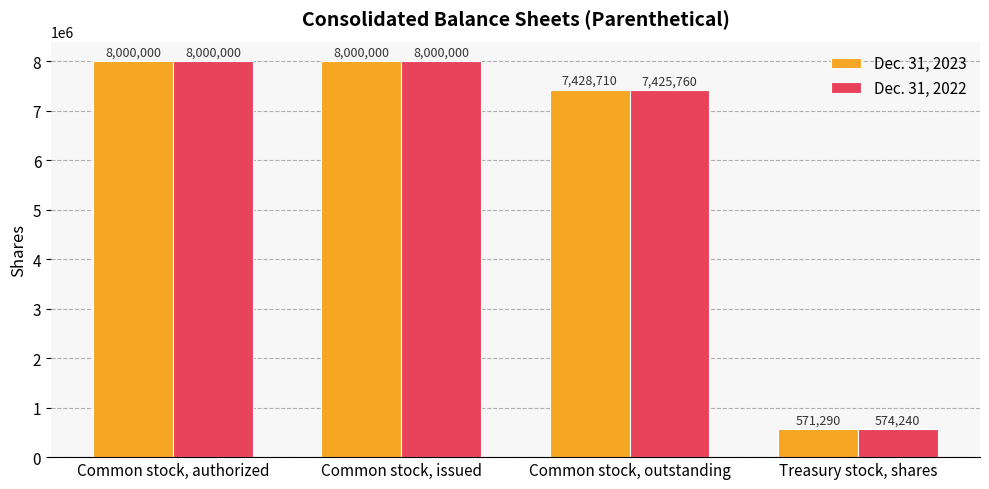

Which series has the widest spread of values?

Dec. 31, 2023